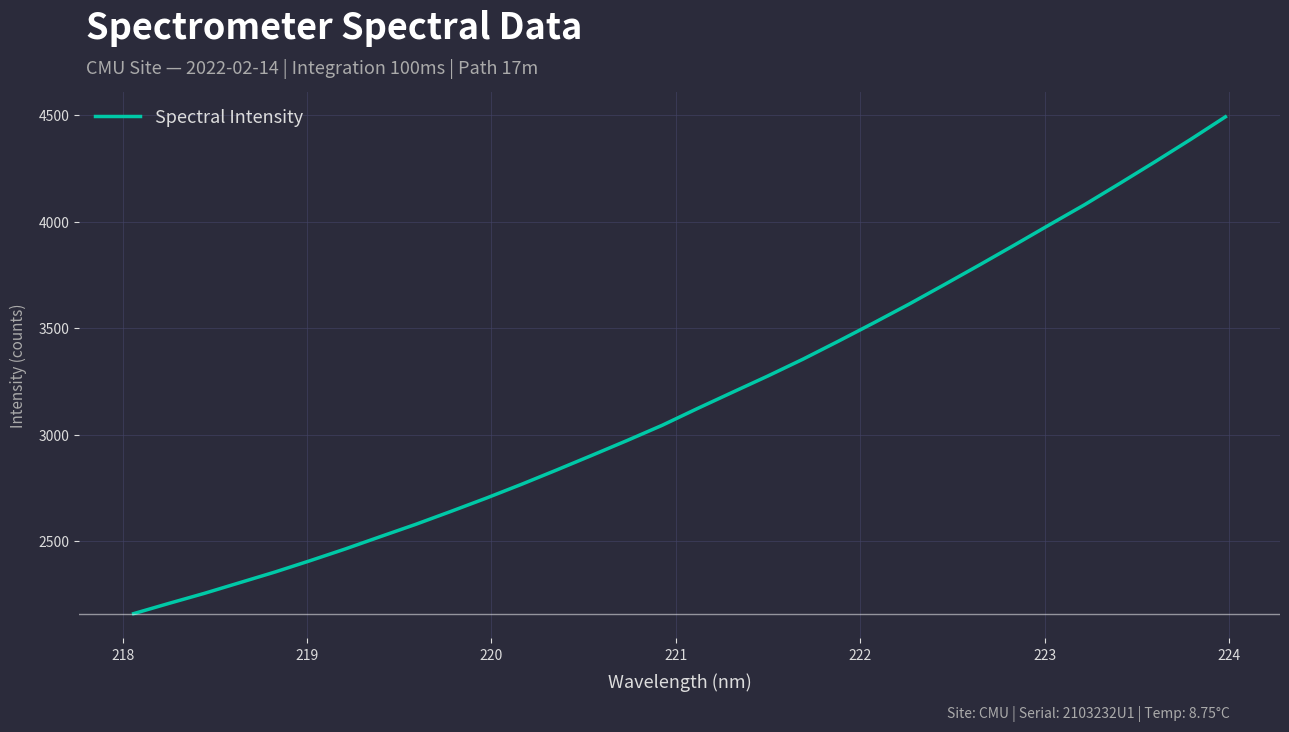

Does the chart display data point markers on the line(s)?

No